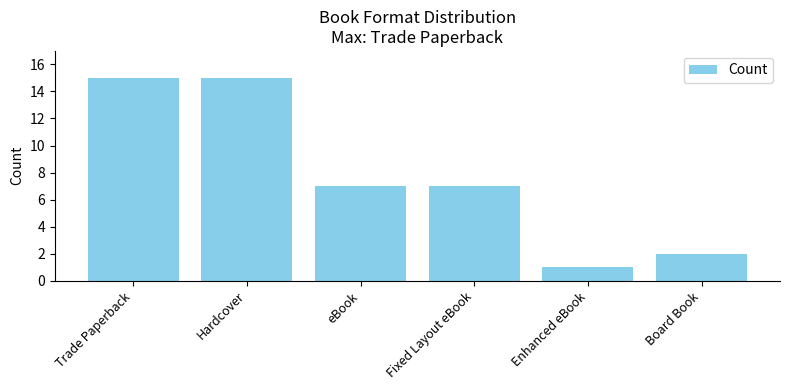

Reading left to right, list all the values displayed in this chart.

15	15	7	7	1	2